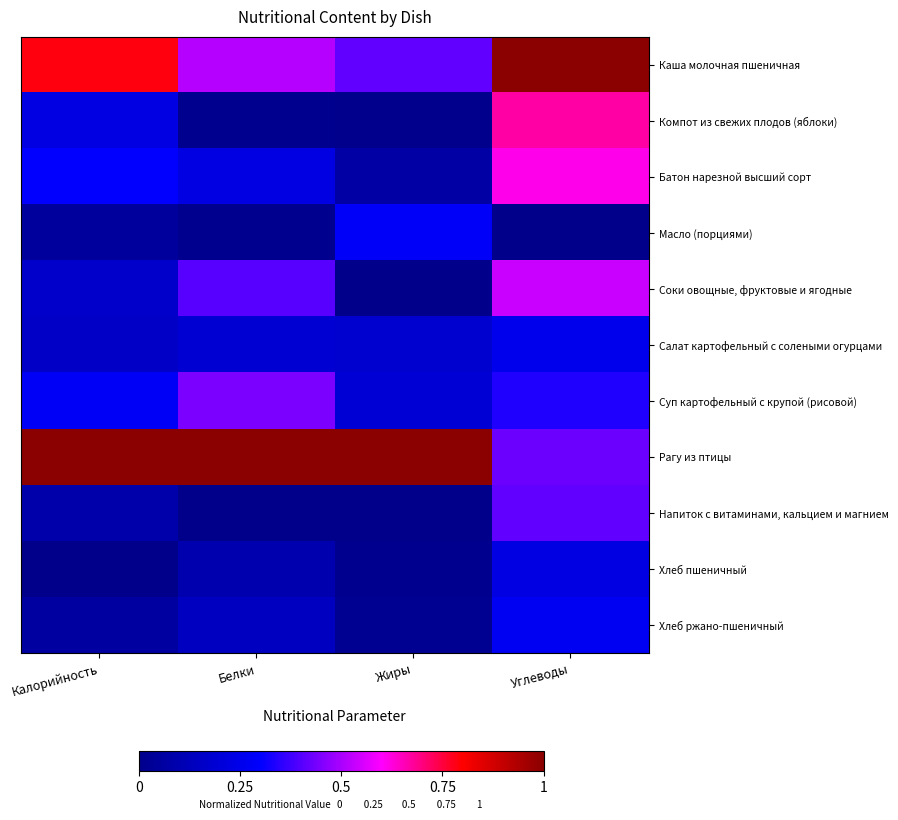

Which series has the largest total across all categories?

Рагу из птицы